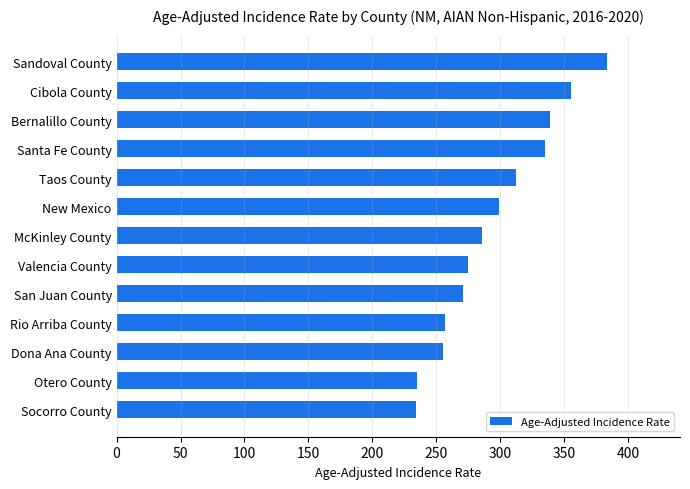

What is the sum of the values at New Mexico and Otero County?

534.0